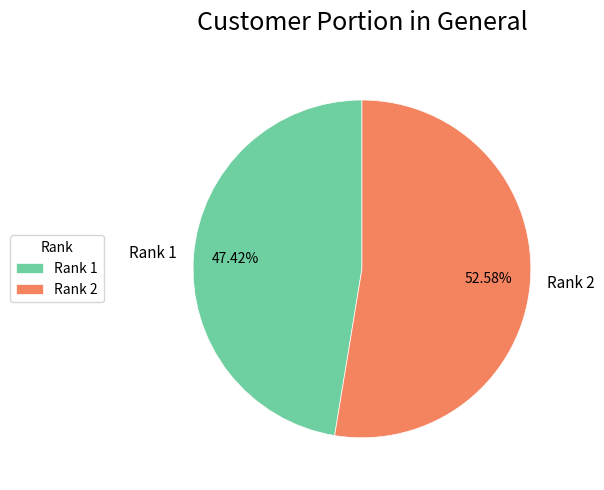

Combined, do Rank 1 and Rank 2 account for over 50%?

Yes